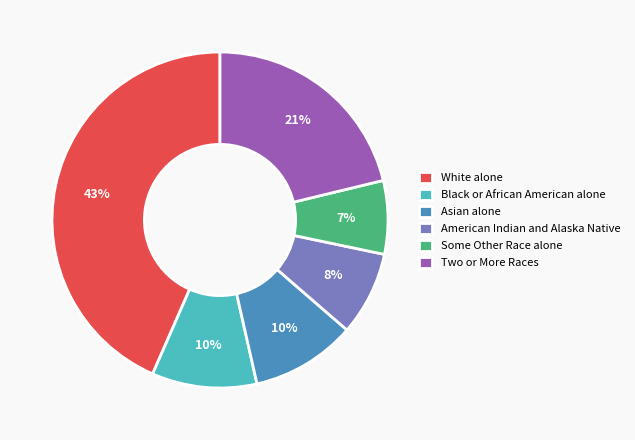

Does Black or African American alone represent more than half of the total?

No